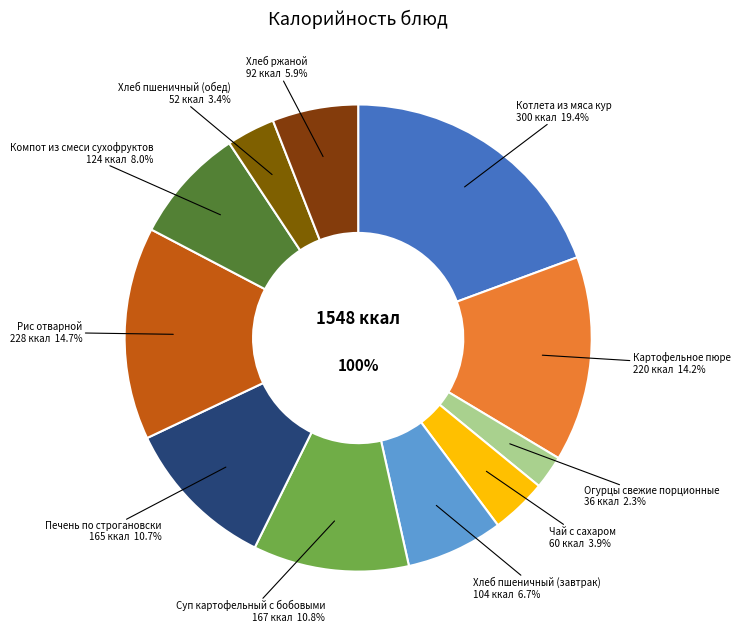

What percentage do Чай с сахаром and Огурцы свежие порционные together represent?

6.2%